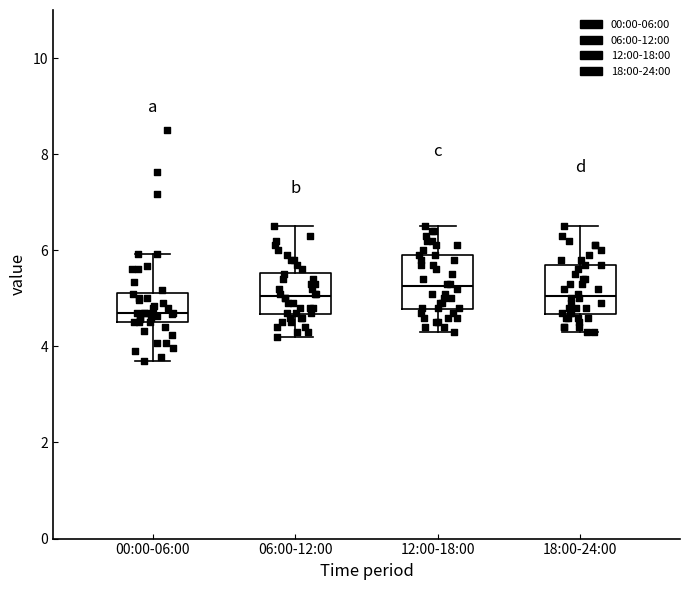

Where does the upper whisker of the box for 12:00-18:00 end on the y-axis? The values are not printed on the chart, so give them approximately, as read against the axis.

6.6